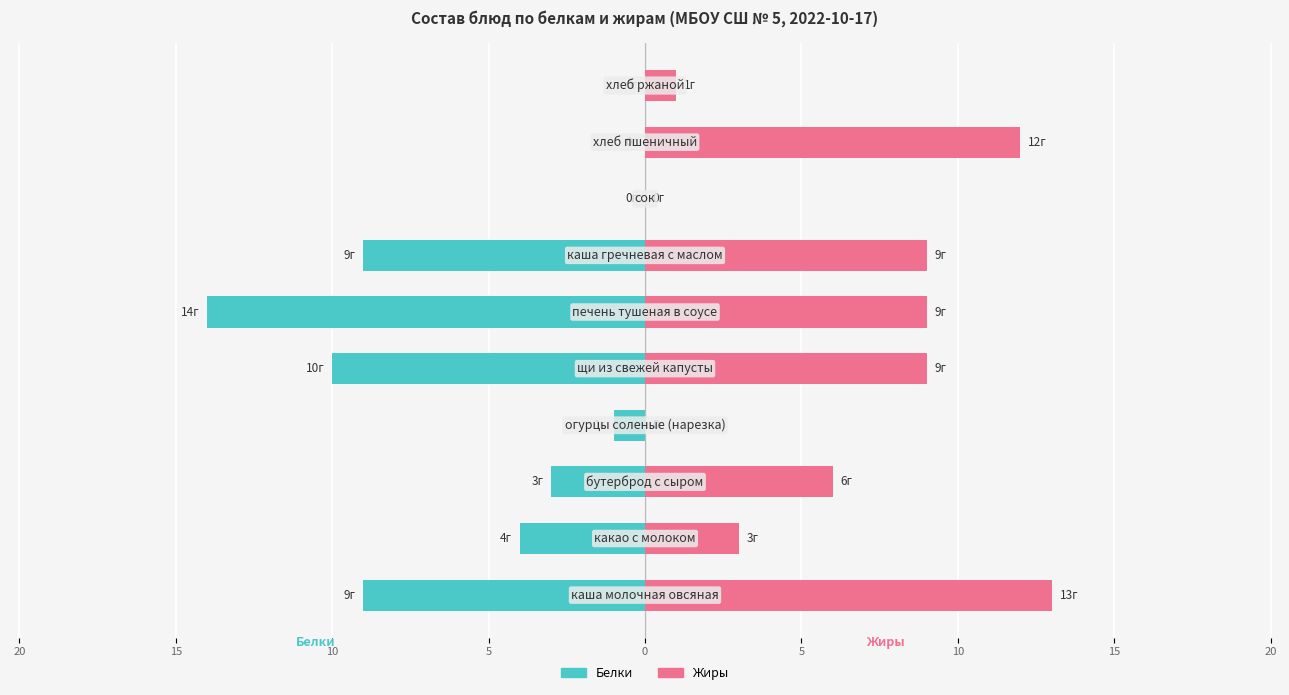

How many bars are there in each group?

2